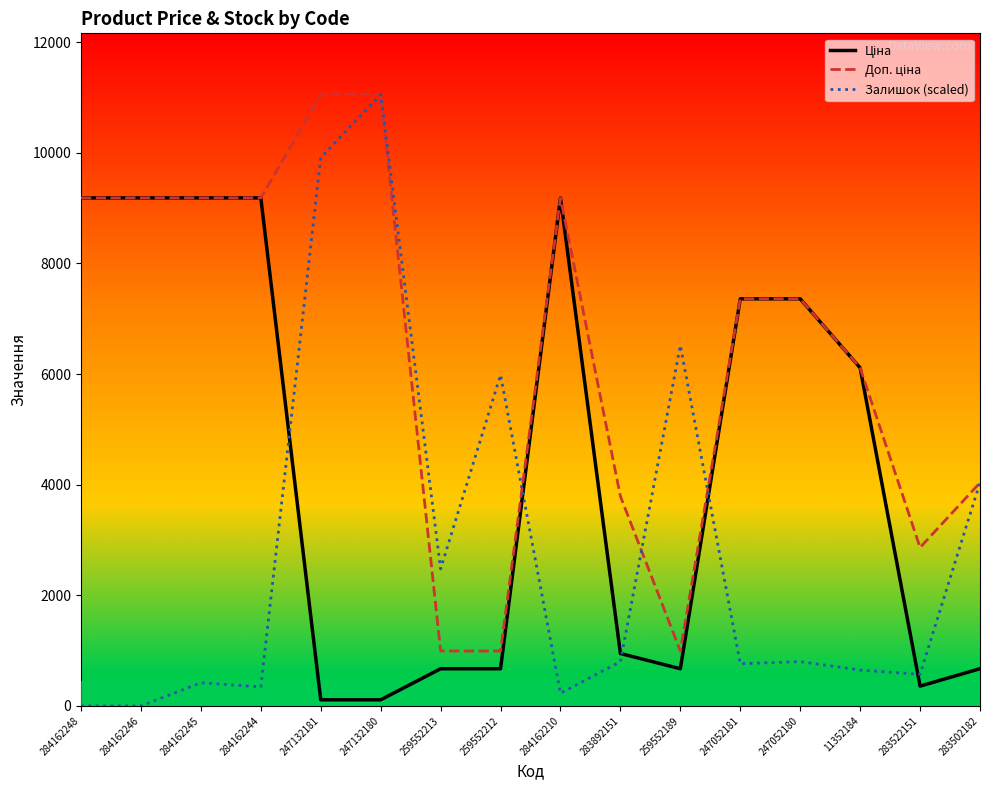

At which label does Залишок (scaled) first exceed 800?

247132181